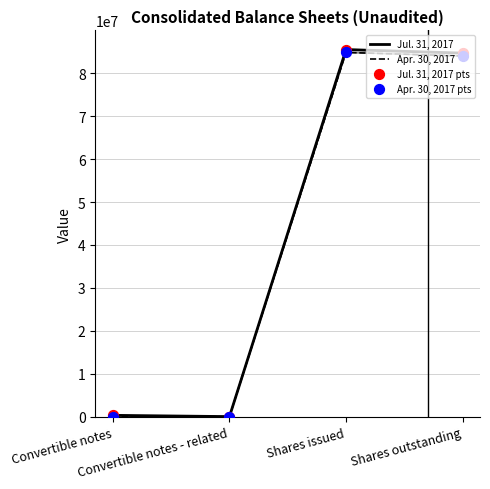

Which series contains the highest Y value?

Jul. 31, 2017